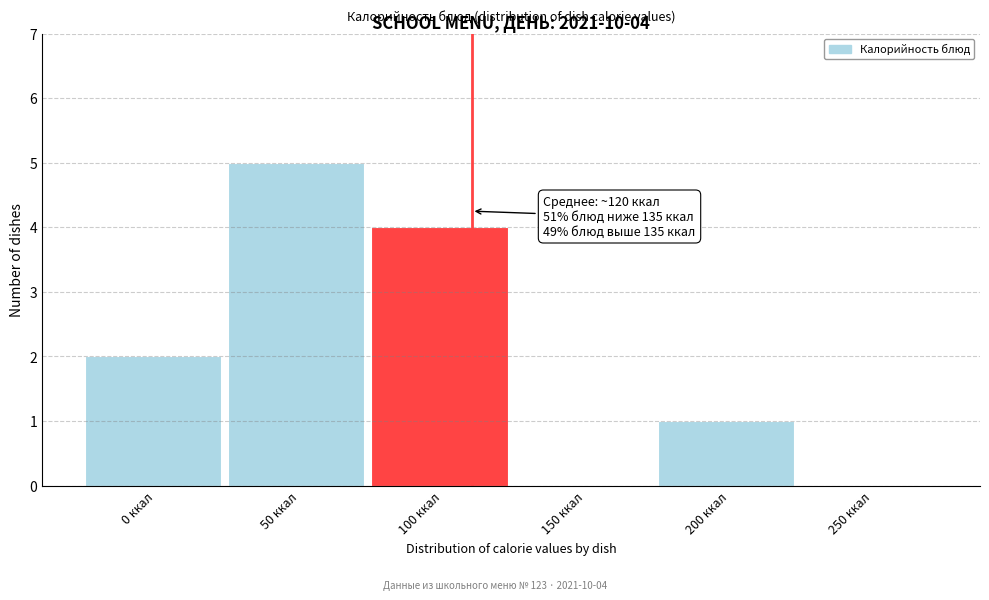

Reading left to right, transcribe all the data shown in this chart.

0 ккал=2	50 ккал=5	100 ккал=4	150 ккал=0	200 ккал=1	250 ккал=0